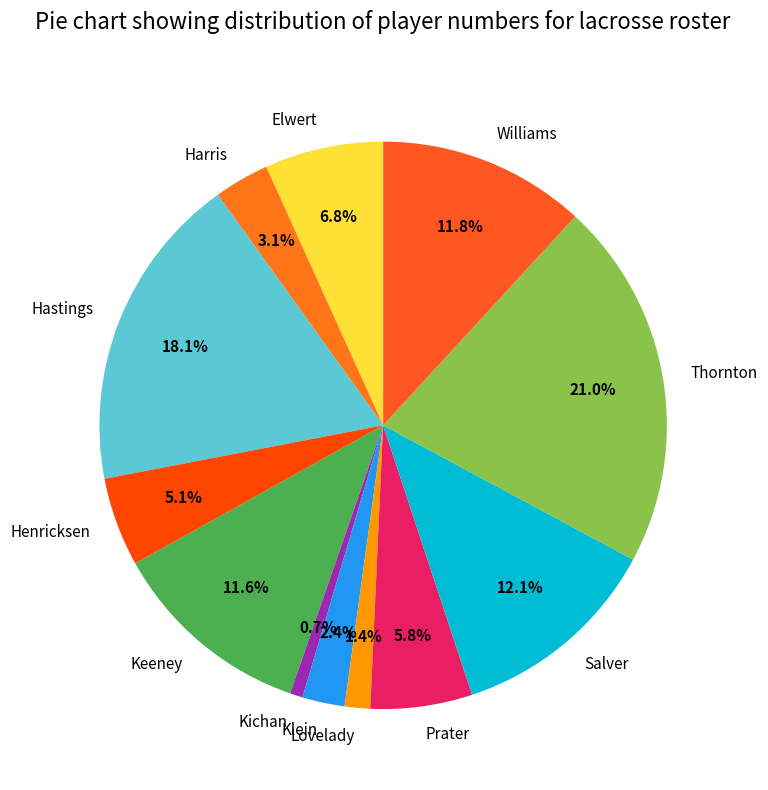

How much of the chart is everything except Thornton?

79.0%